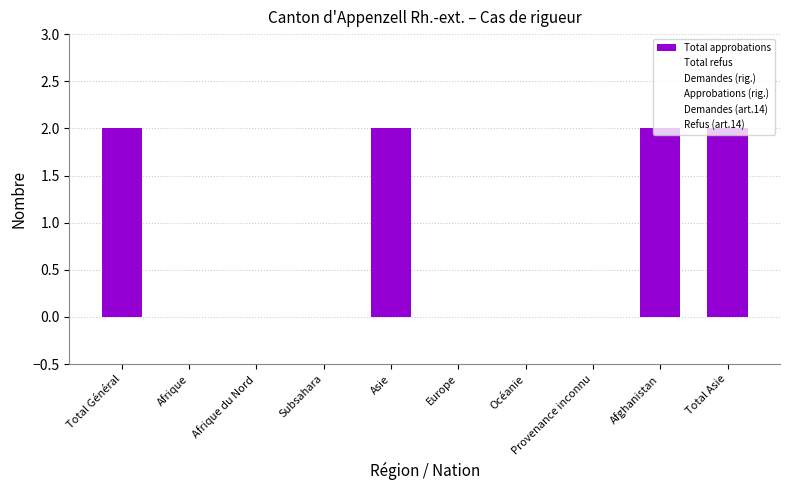

What is the sum of all values?

8